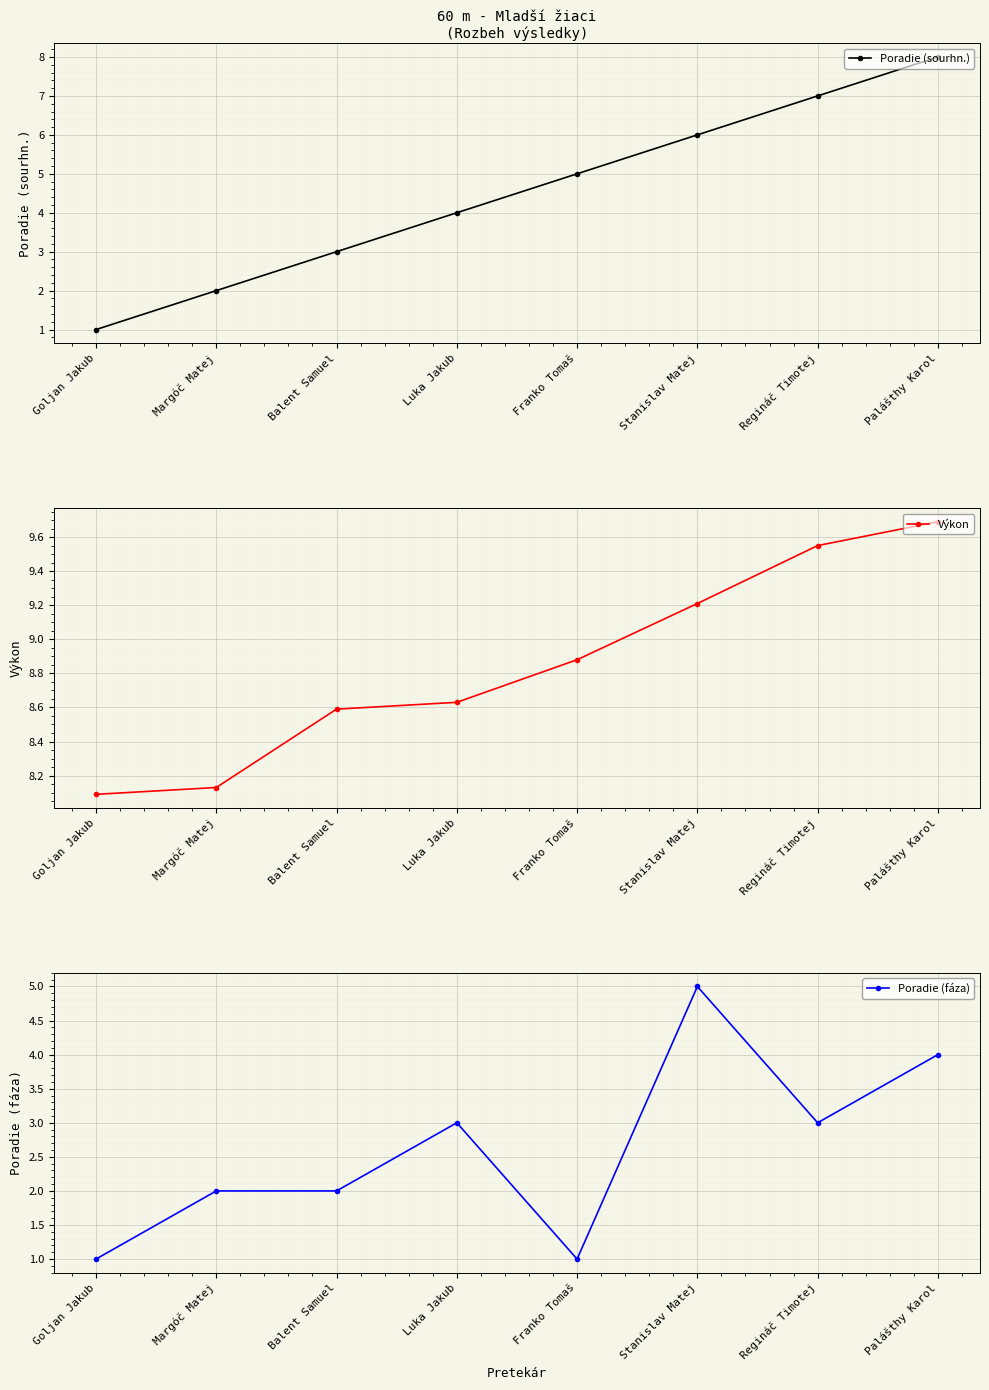

At which category does the chart reach its peak across all series?

Palášthy Karol